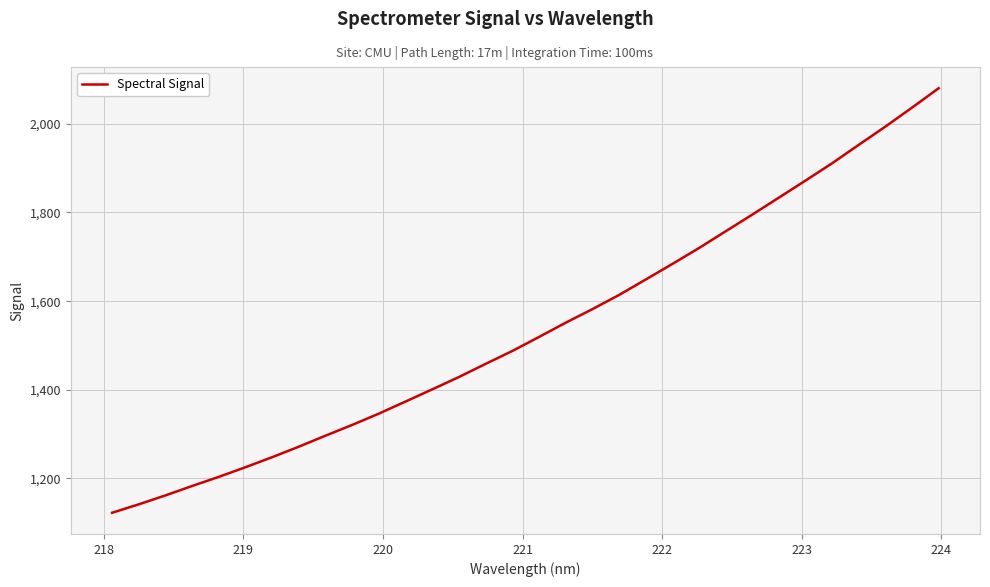

What is the maximum value shown in the chart?

2080.4